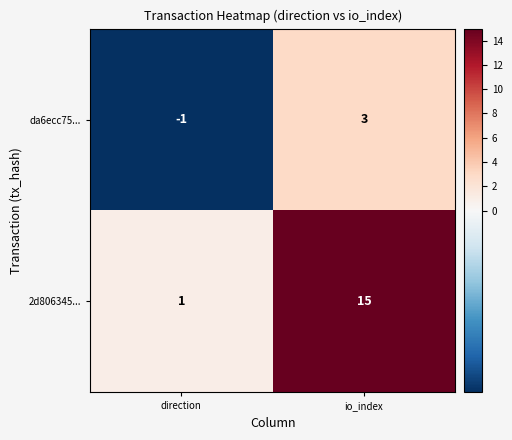

Rank the series by their average value, from lowest to highest.

da6ecc75..., 2d806345...